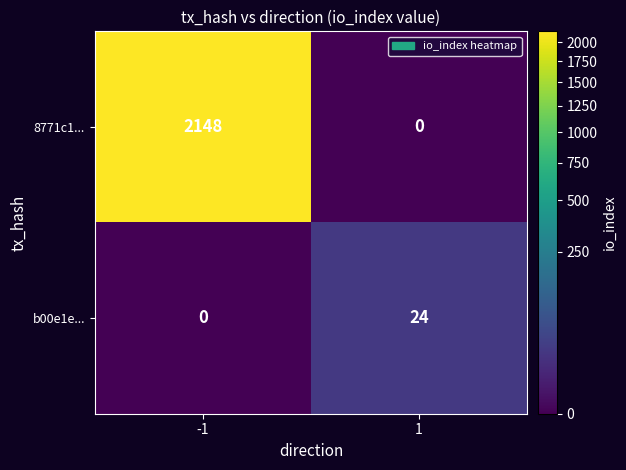

True or false: b00e1e... has a value of 10 at -1.

False